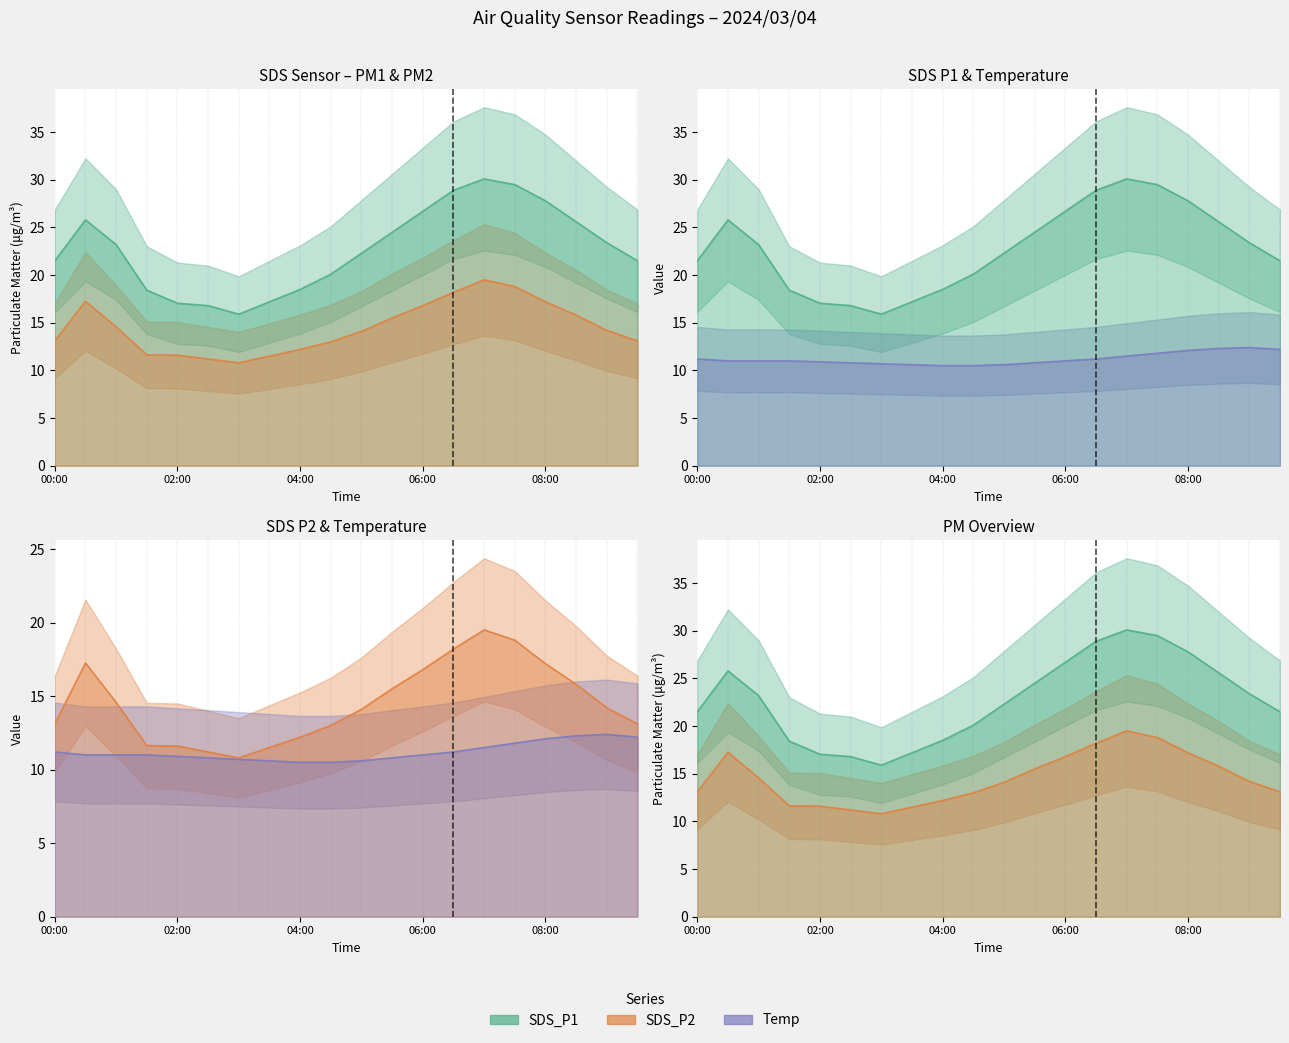

What is the label of the 13th point from the right?

03:30